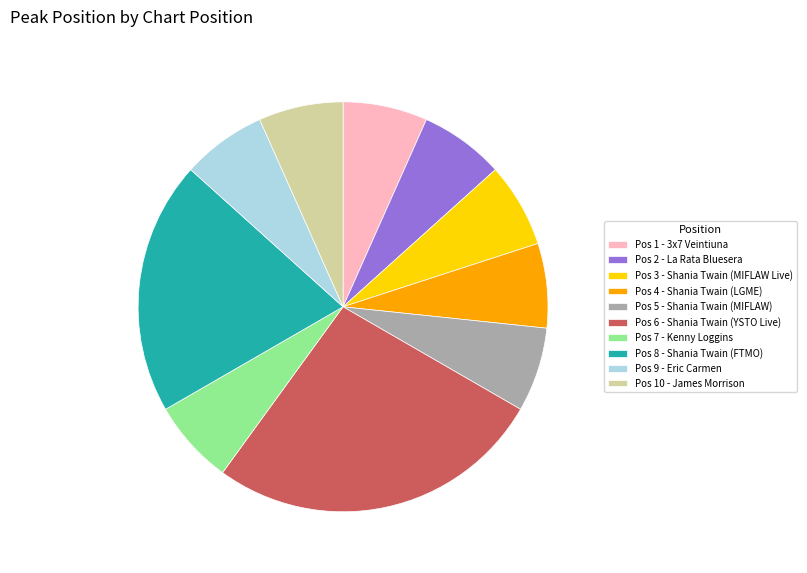

Combined, do Pos 10 - James Morrison and Pos 3 - Shania Twain (MIFLAW Live) account for over 50%?

No